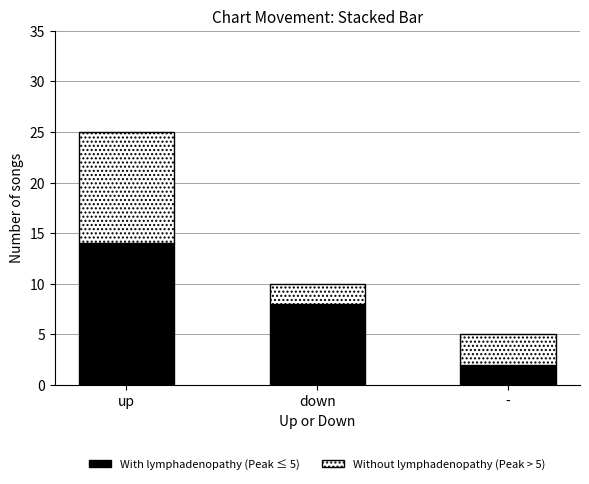

At which category is the sum across all series the highest?

up